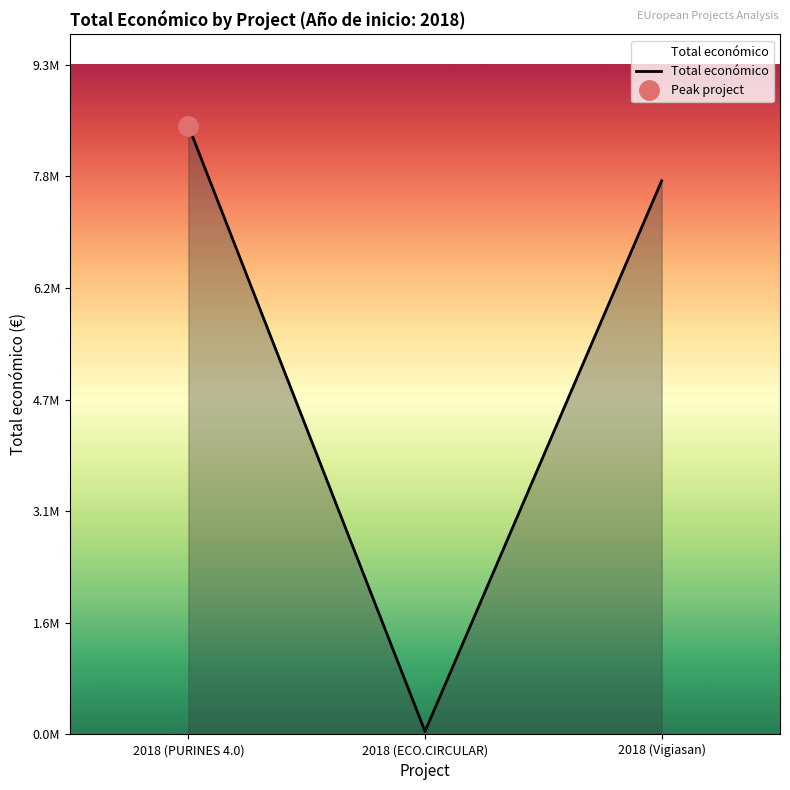

What is the difference between the maximum and second lowest values?

767828